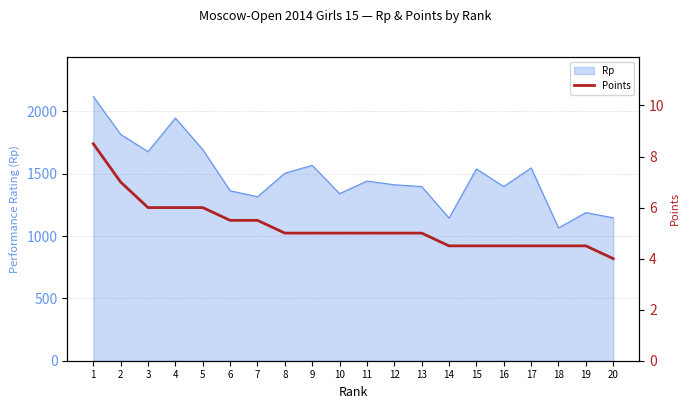

The value of Rp at 4 is 2693. True or false?

False